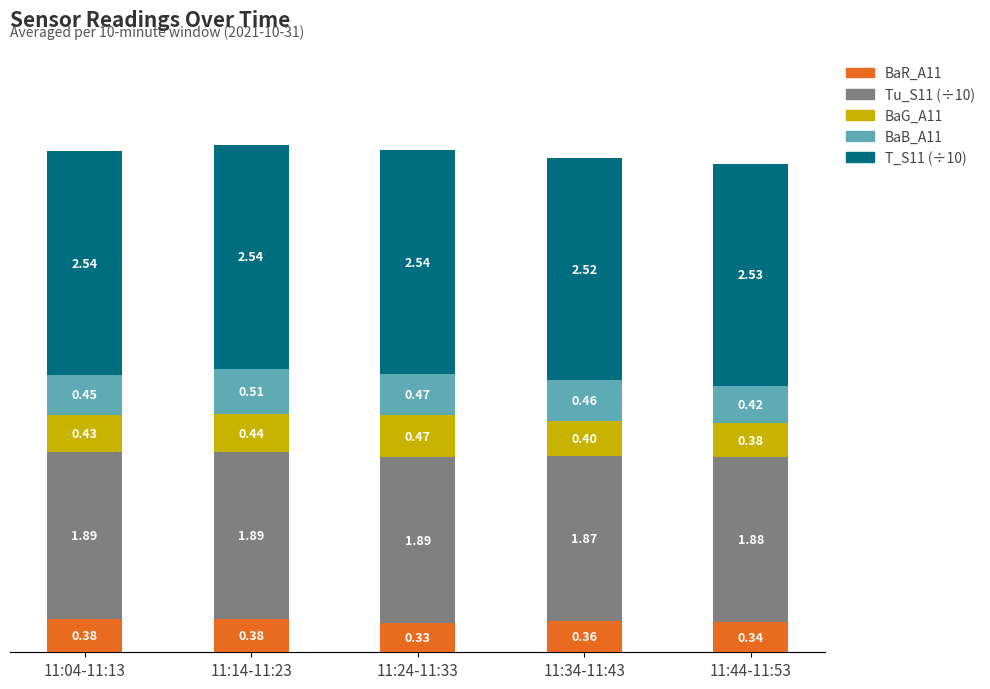

At which category is the sum across all series the highest?

11:14-11:23